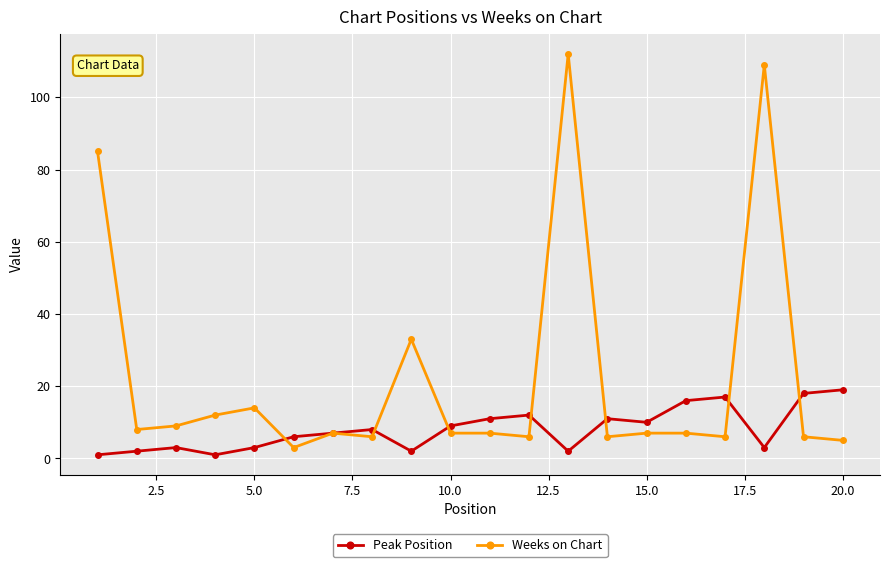

Which series has the largest total across all categories?

Weeks on Chart